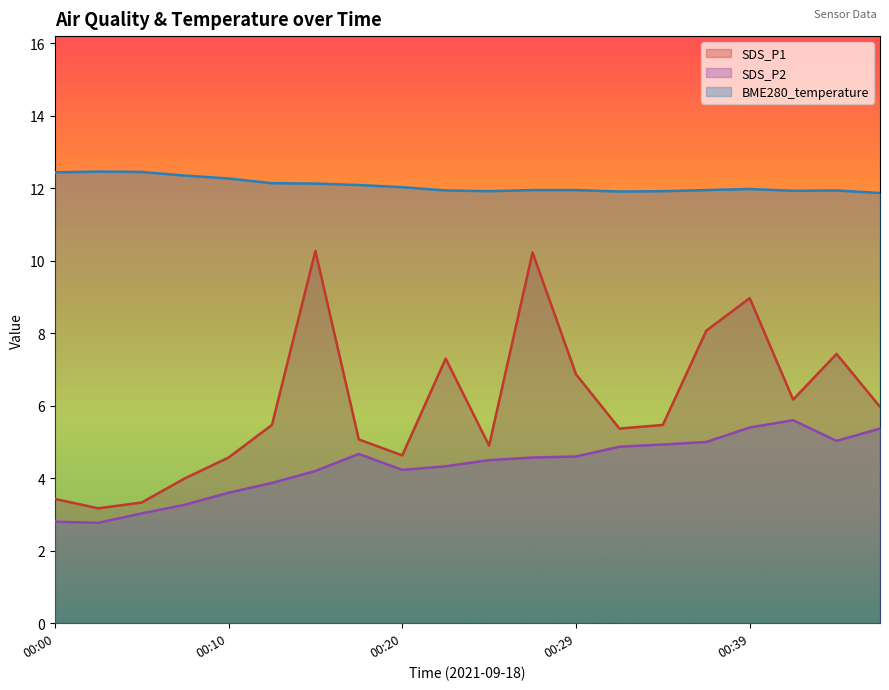

What is the total value across all series at 00:44?

24.4